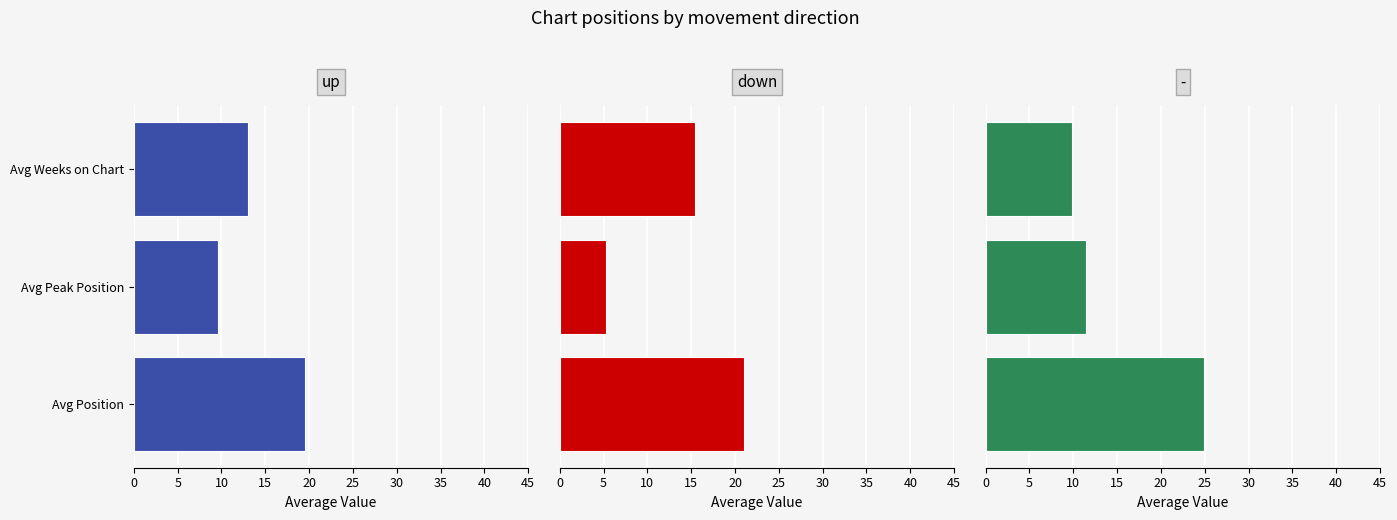

What is the difference between the maximum and second lowest values in the down series?

5.6